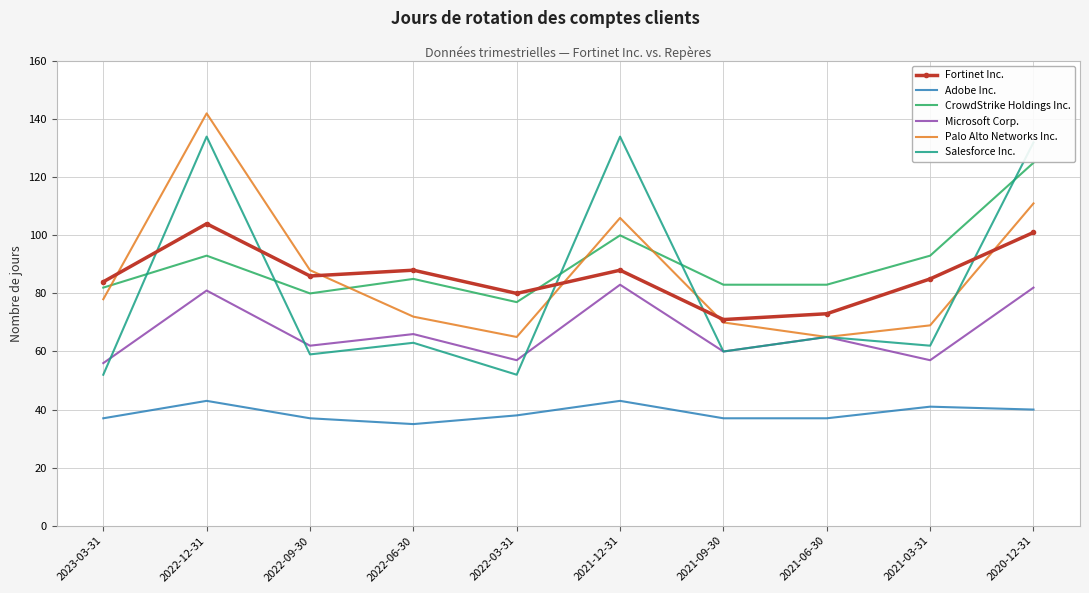

Reading right to left, list all the values displayed in this chart.

Fortinet Inc.: 101	85	73	71	88	80	88	86	104	84
Adobe Inc.: 40	41	37	37	43	38	35	37	43	37
CrowdStrike Holdings Inc.: 125	93	83	83	100	77	85	80	93	82
Microsoft Corp.: 82	57	65	60	83	57	66	62	81	56
Palo Alto Networks Inc.: 111	69	65	70	106	65	72	88	142	78
Salesforce Inc.: 132	62	65	60	134	52	63	59	134	52